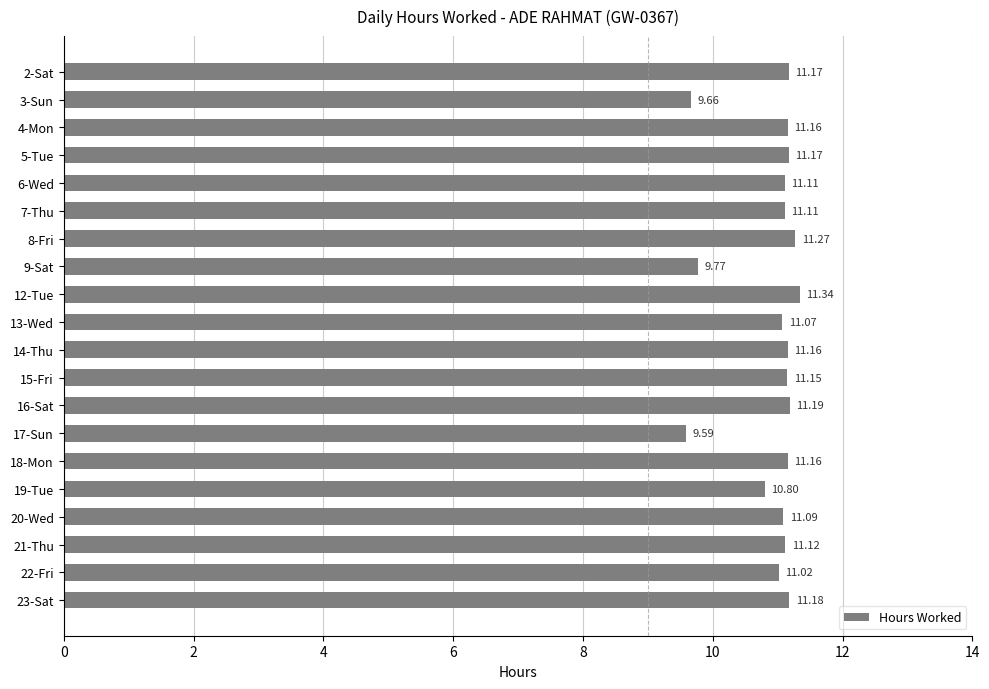

Which has a higher value, 2-Sat or 19-Tue?

2-Sat